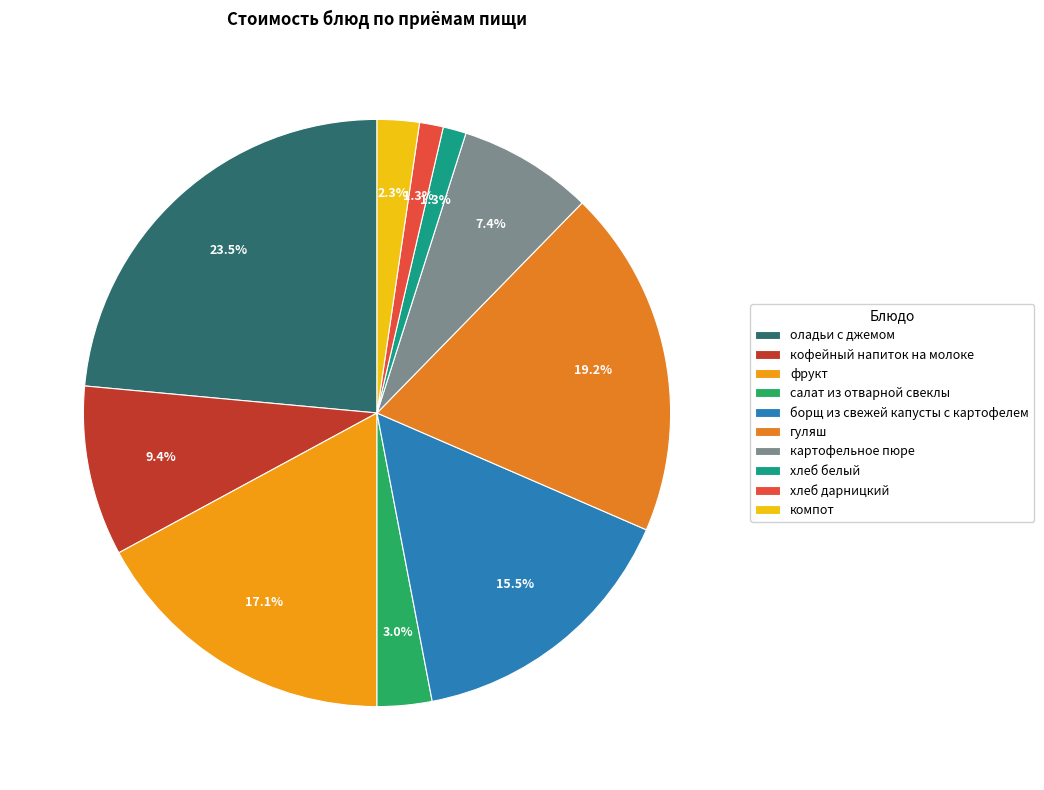

The гуляш slice represents 19% of the pie. True or false?

True